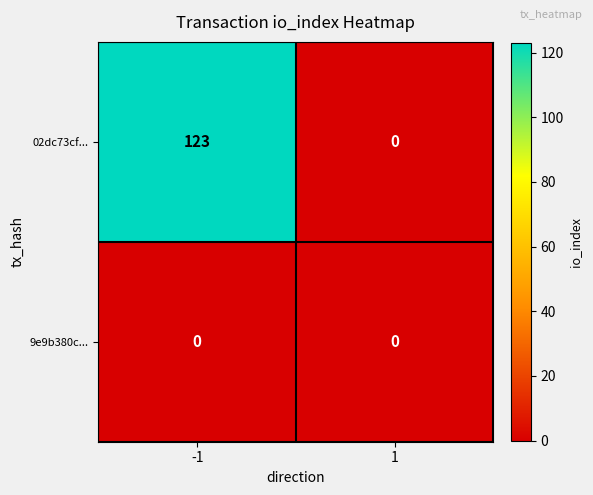

Which series has the widest spread of values?

02dc73cf...